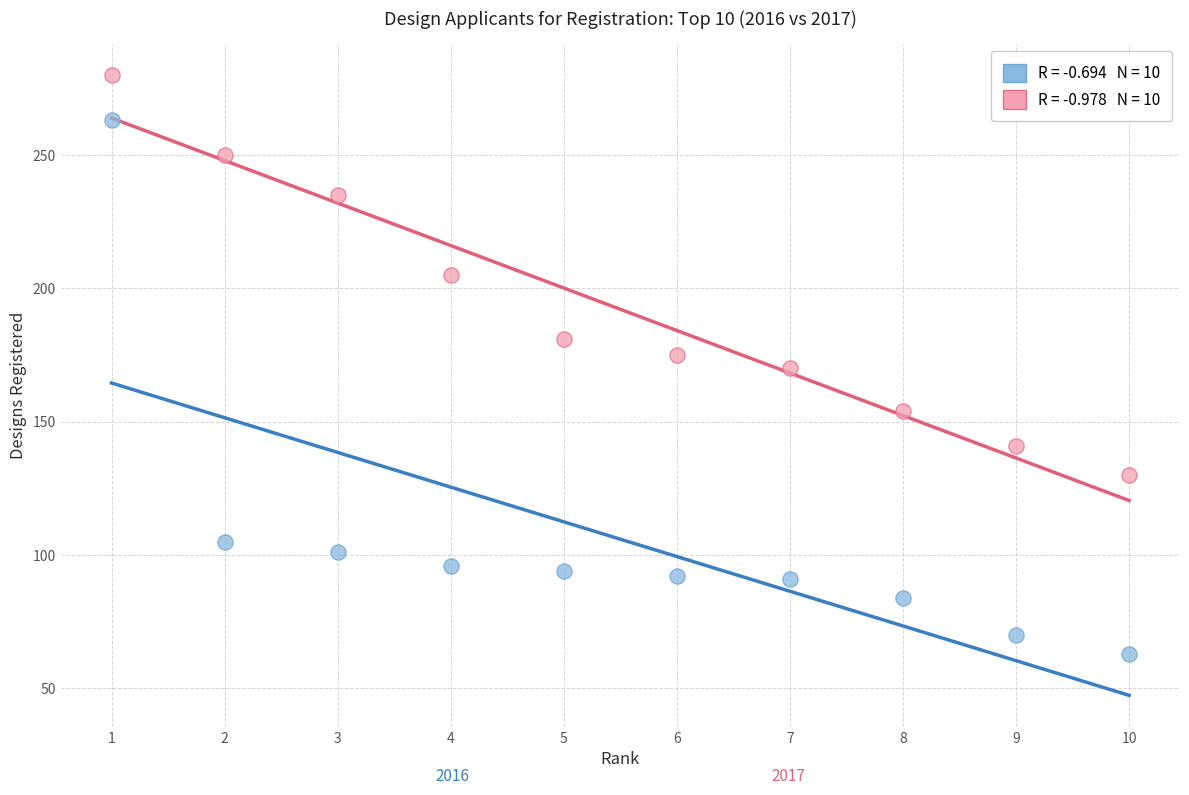

Across all data points, what is the range of X values (max minus min)?

9